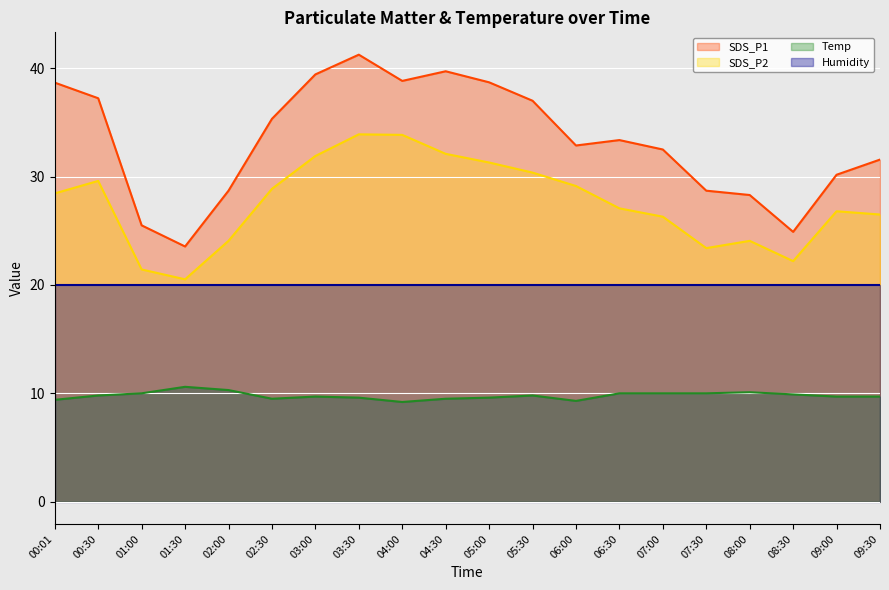

True or false: Temp and SDS_P1 intersect in this chart.

False